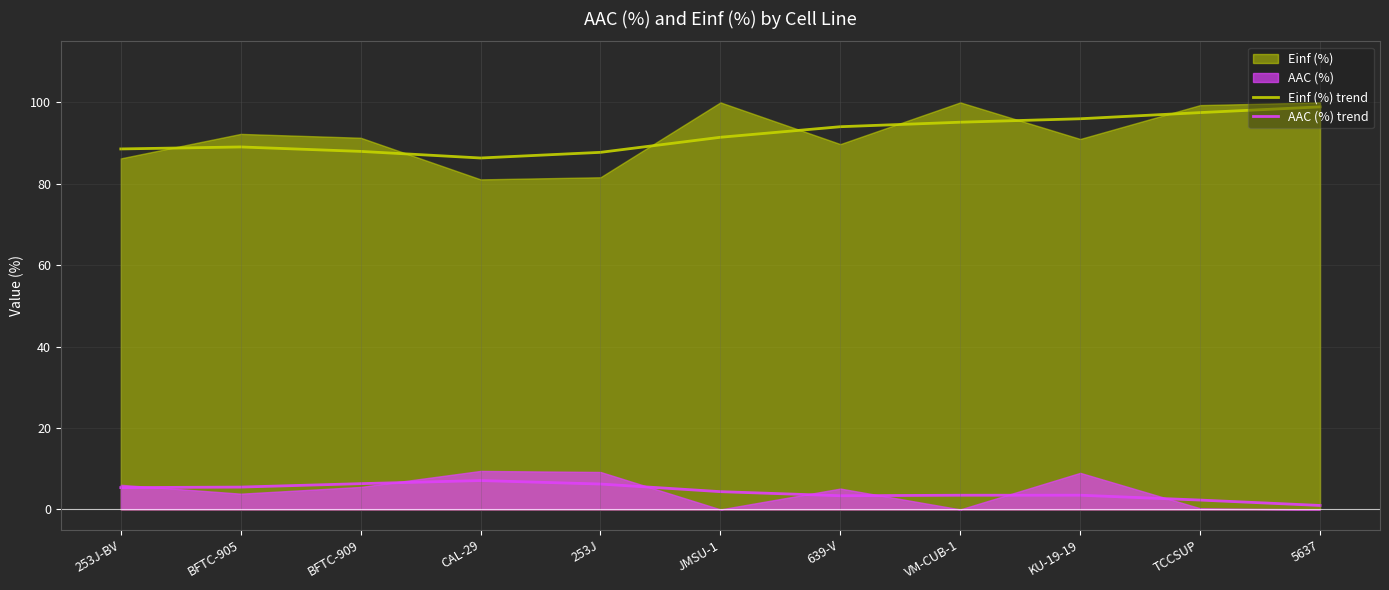

At which category is the sum across all series the highest?

5637